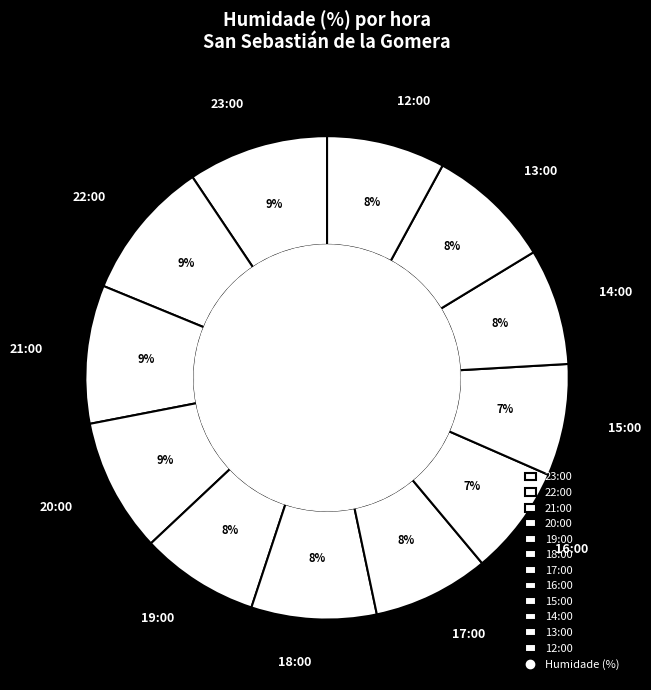

How many slices are in this pie chart?

12